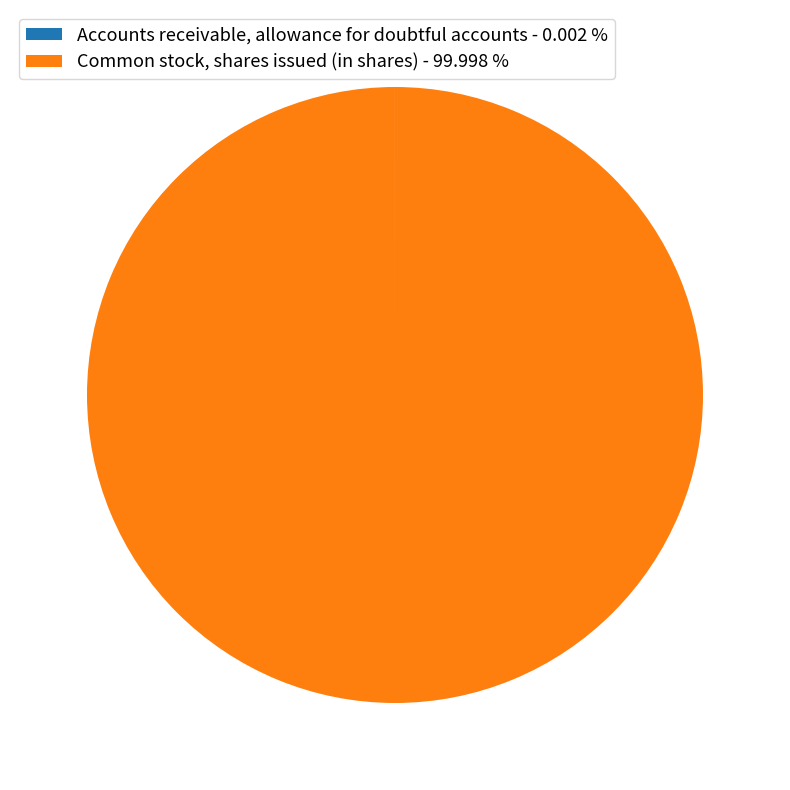

What is the majority slice?

Common stock, shares issued (in shares)